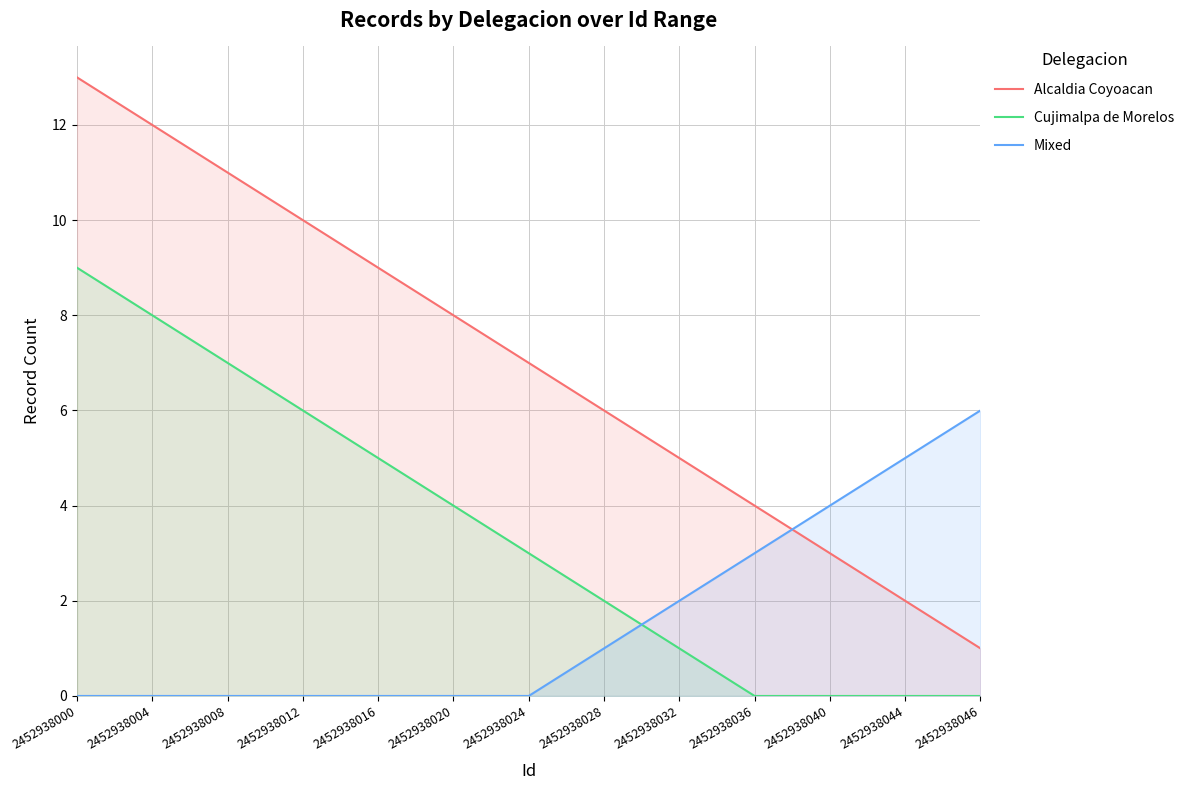

What is the sum of the Alcaldia Coyoacan values at 2452938020 and 2452938028?

14